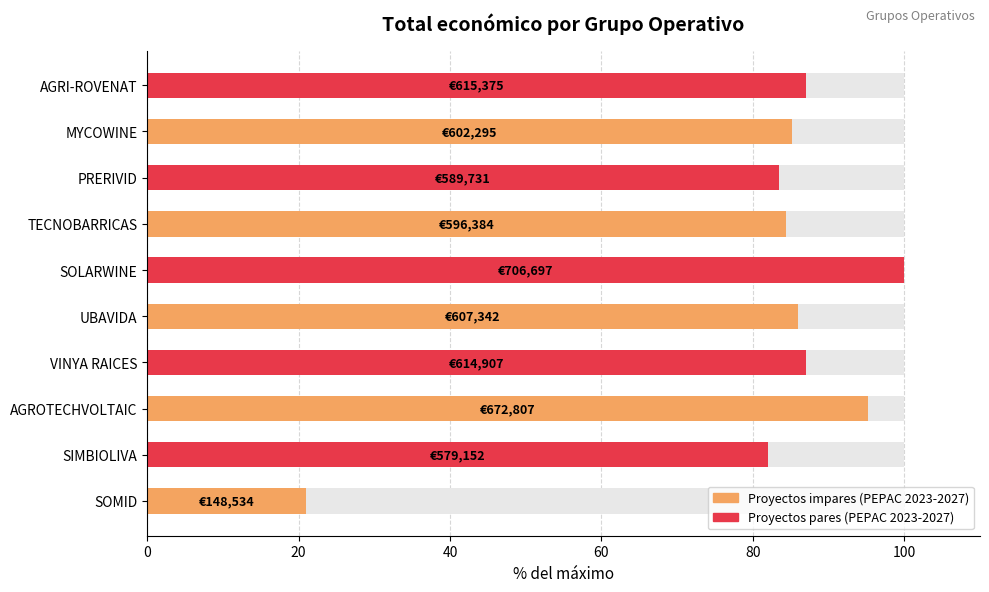

Where is the data nearest to the value 60?

SIMBIOLIVA